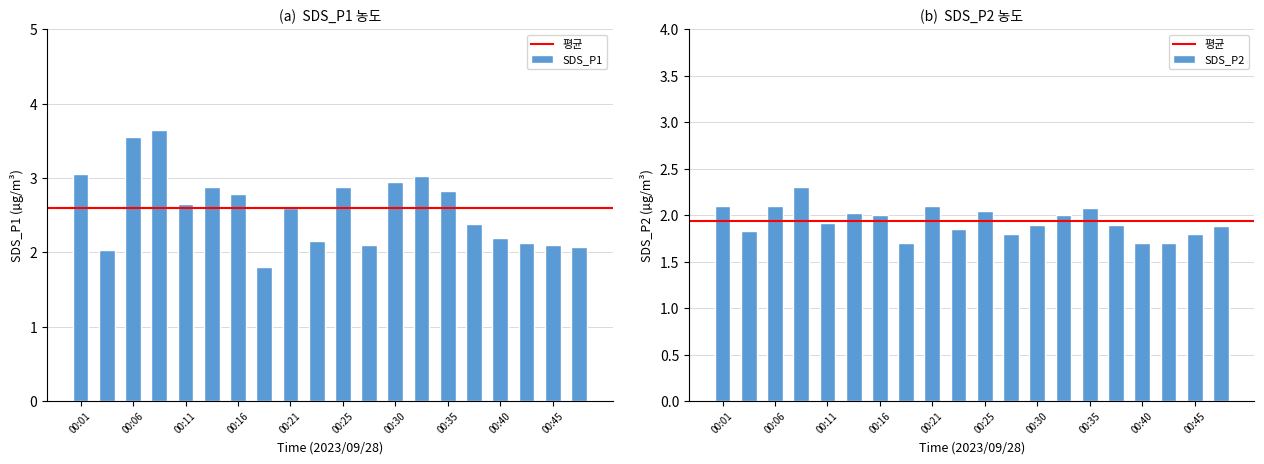

Does the chart contain stacked bars?

No